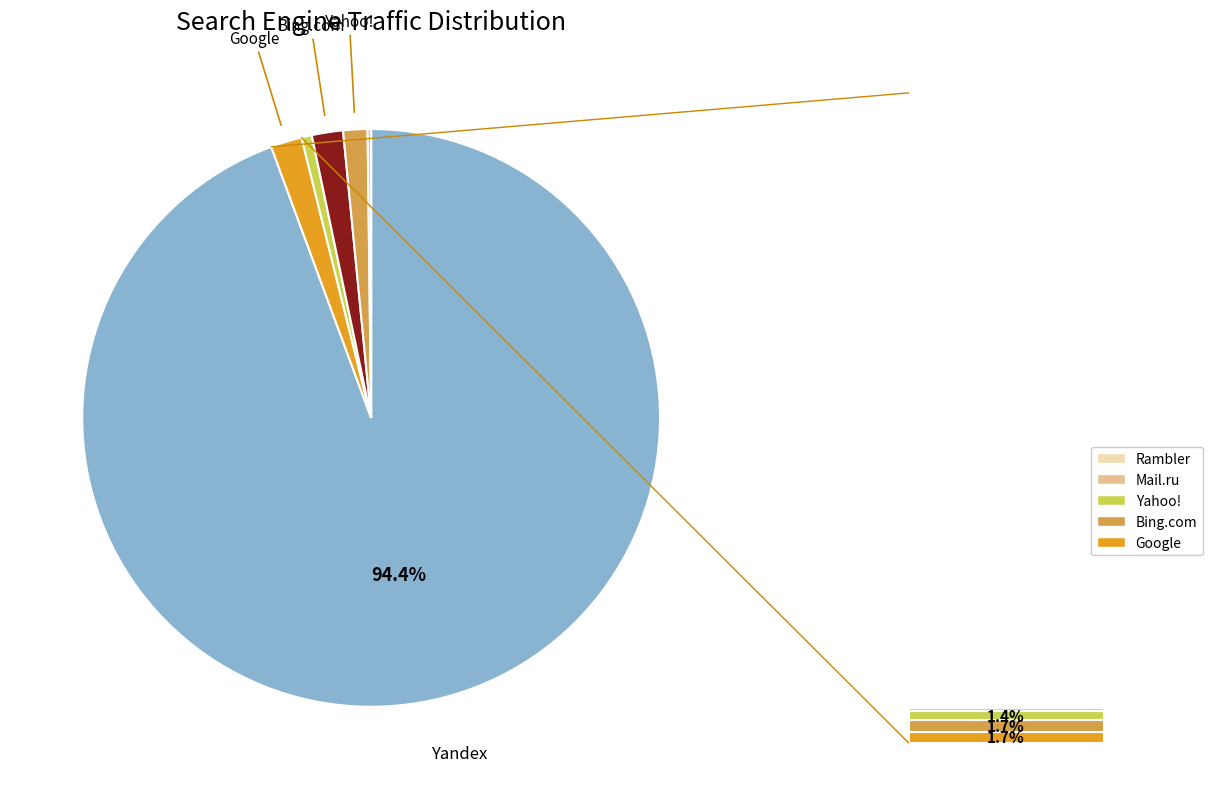

Is there any slice that represents more than half of the pie?

Yes